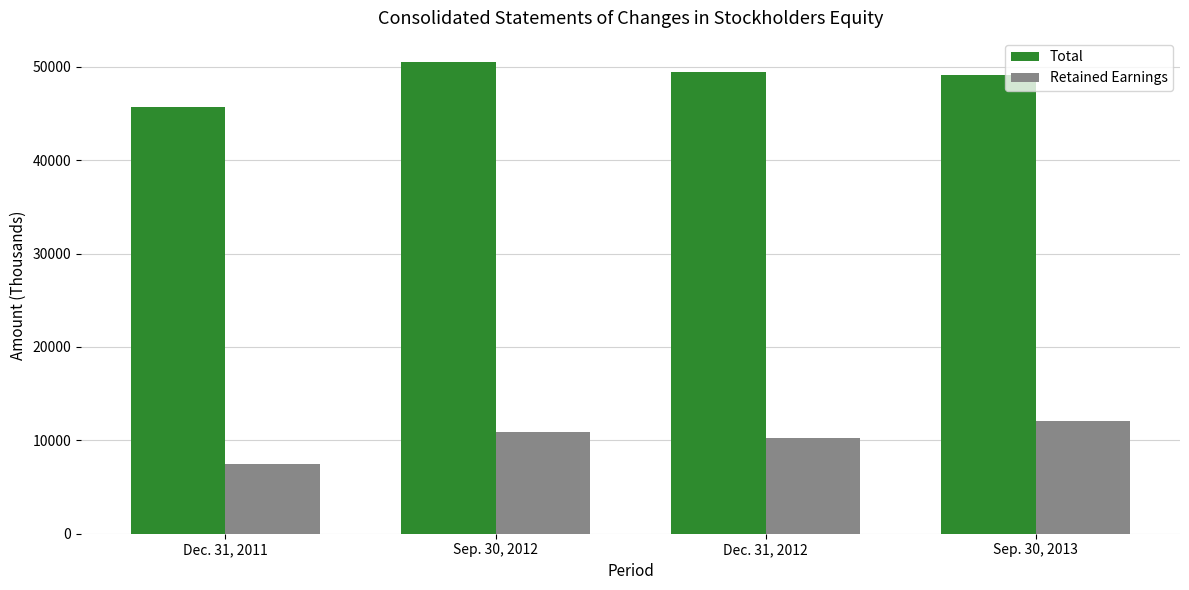

At Dec. 31, 2012, list the series in order from largest to smallest.

Total, Retained Earnings